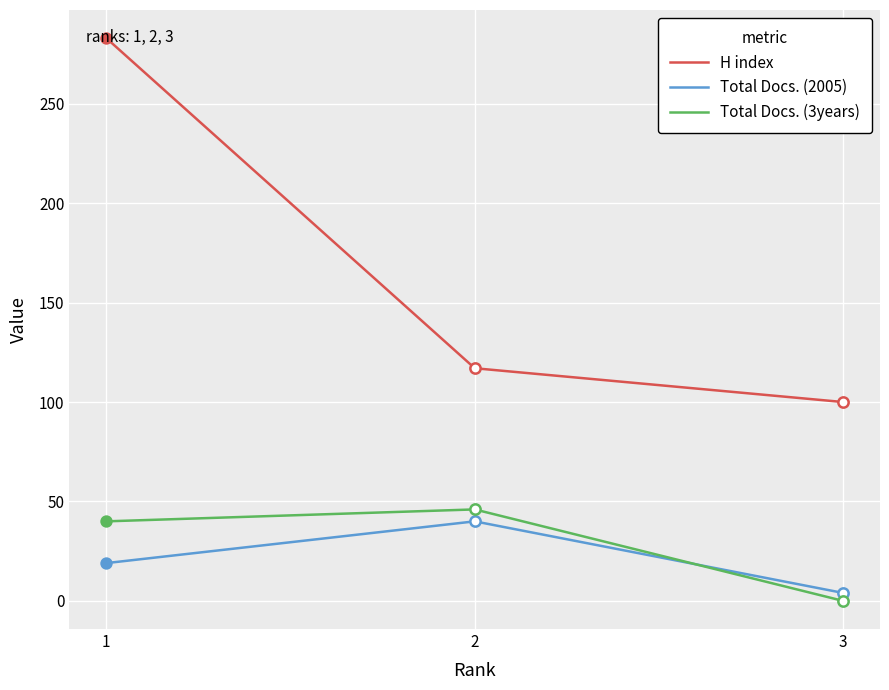

At which category is the sum across all series the highest?

1